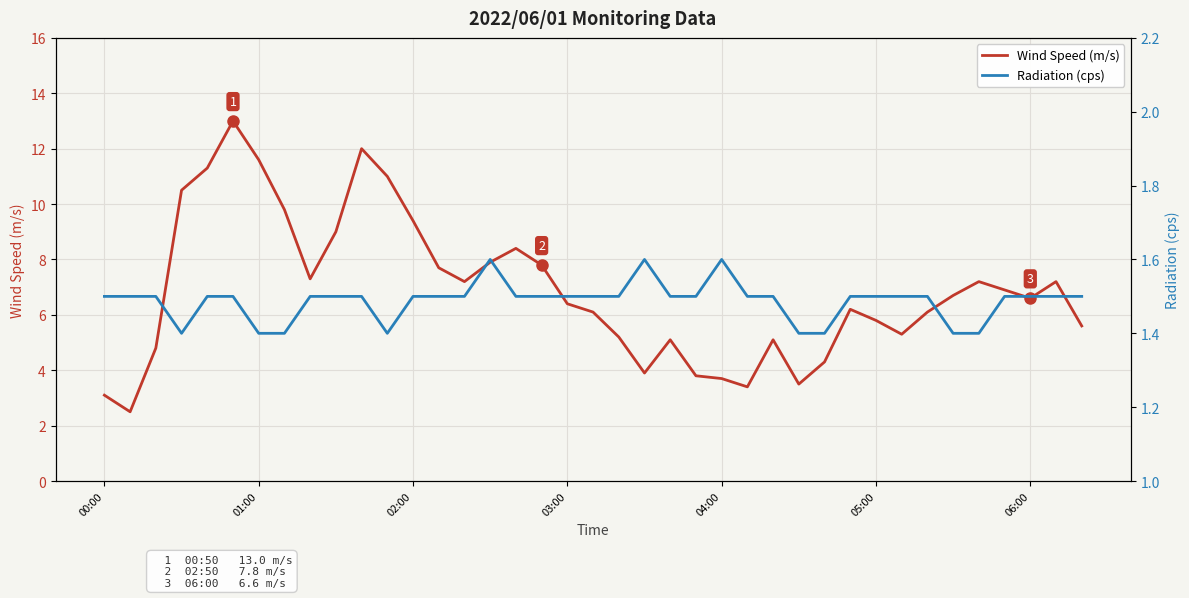

How many lines are shown in the chart?

2